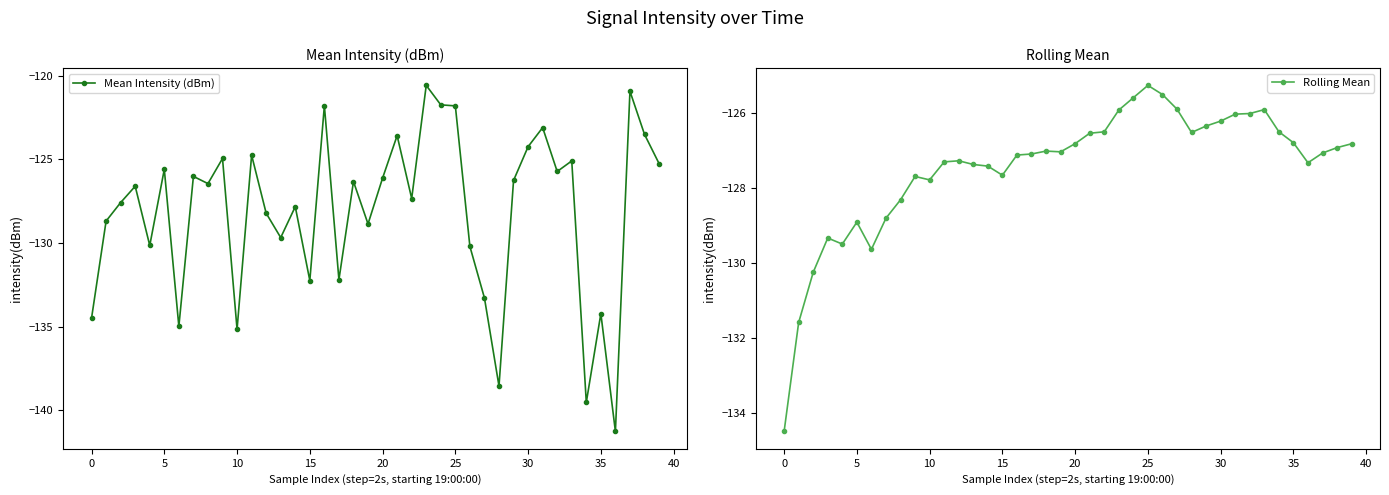

Reading left to right, extract all data points from this chart.

Mean Intensity (dBm): -134.5	-128.7	-127.6	-126.6	-130.1	-125.6	-135.0	-126.0	-126.4	-124.9	-135.2	-124.7	-128.2	-129.7	-127.8	-132.2	-121.8	-132.2	-126.3	-128.9	-126.1	-123.6	-127.3	-120.6	-121.7	-121.8	-130.2	-133.3	-138.5	-126.3	-124.2	-123.1	-125.7	-125.1	-139.5	-134.2	-141.3	-120.9	-123.5	-125.2
Rolling Mean: -134.5	-131.6	-130.2	-129.3	-129.5	-128.9	-129.6	-128.8	-128.3	-127.7	-127.8	-127.3	-127.3	-127.4	-127.4	-127.7	-127.1	-127.1	-127.0	-127.0	-126.8	-126.5	-126.5	-125.9	-125.6	-125.3	-125.5	-125.9	-126.5	-126.4	-126.2	-126.0	-126.0	-125.9	-126.5	-126.8	-127.3	-127.1	-126.9	-126.8